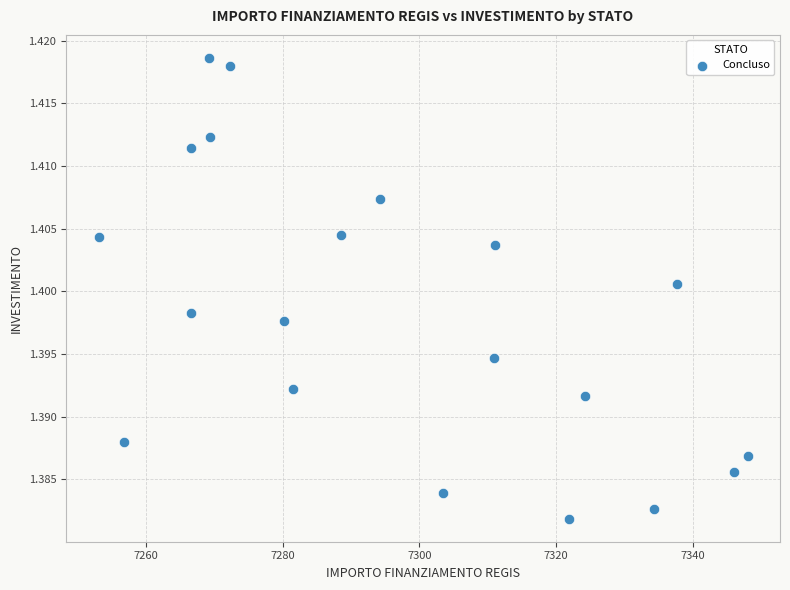

What is the range of X values (max minus min)?

94.9